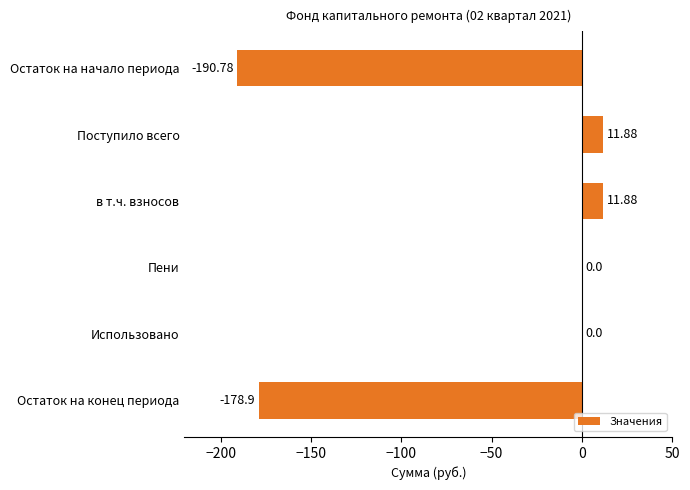

Which has a higher value, в т.ч. взносов or Остаток на конец периода?

в т.ч. взносов